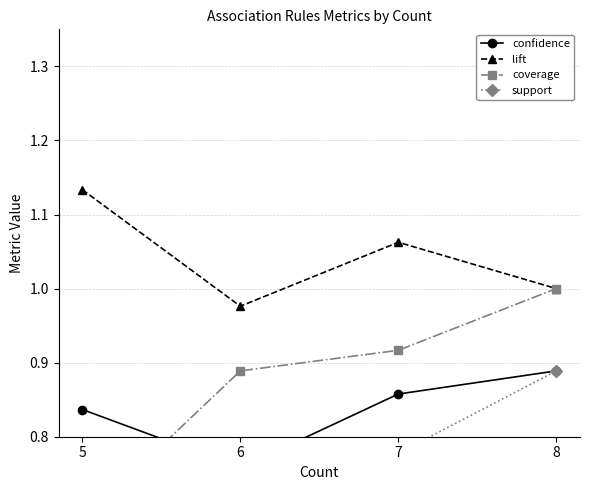

Does the chart have visible grid lines?

Yes